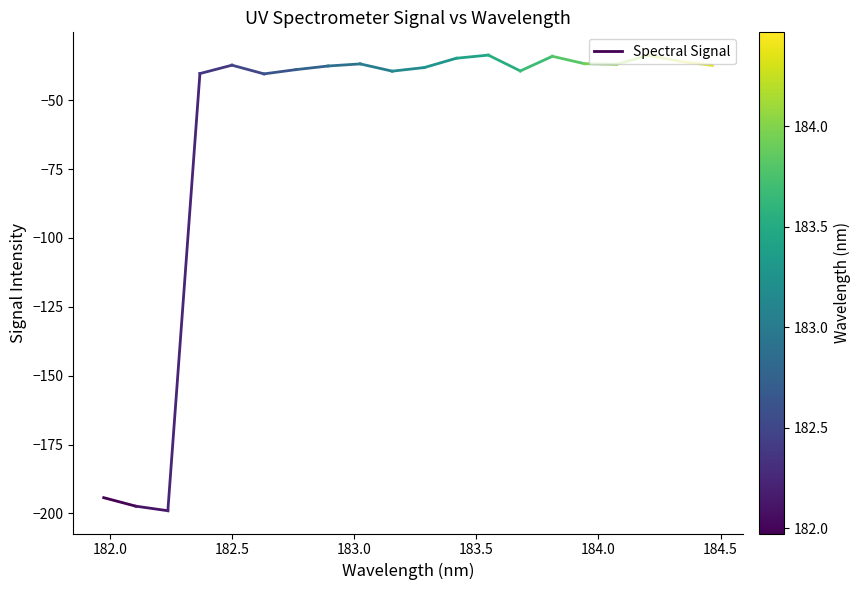

How many distinct data groups are displayed?

1